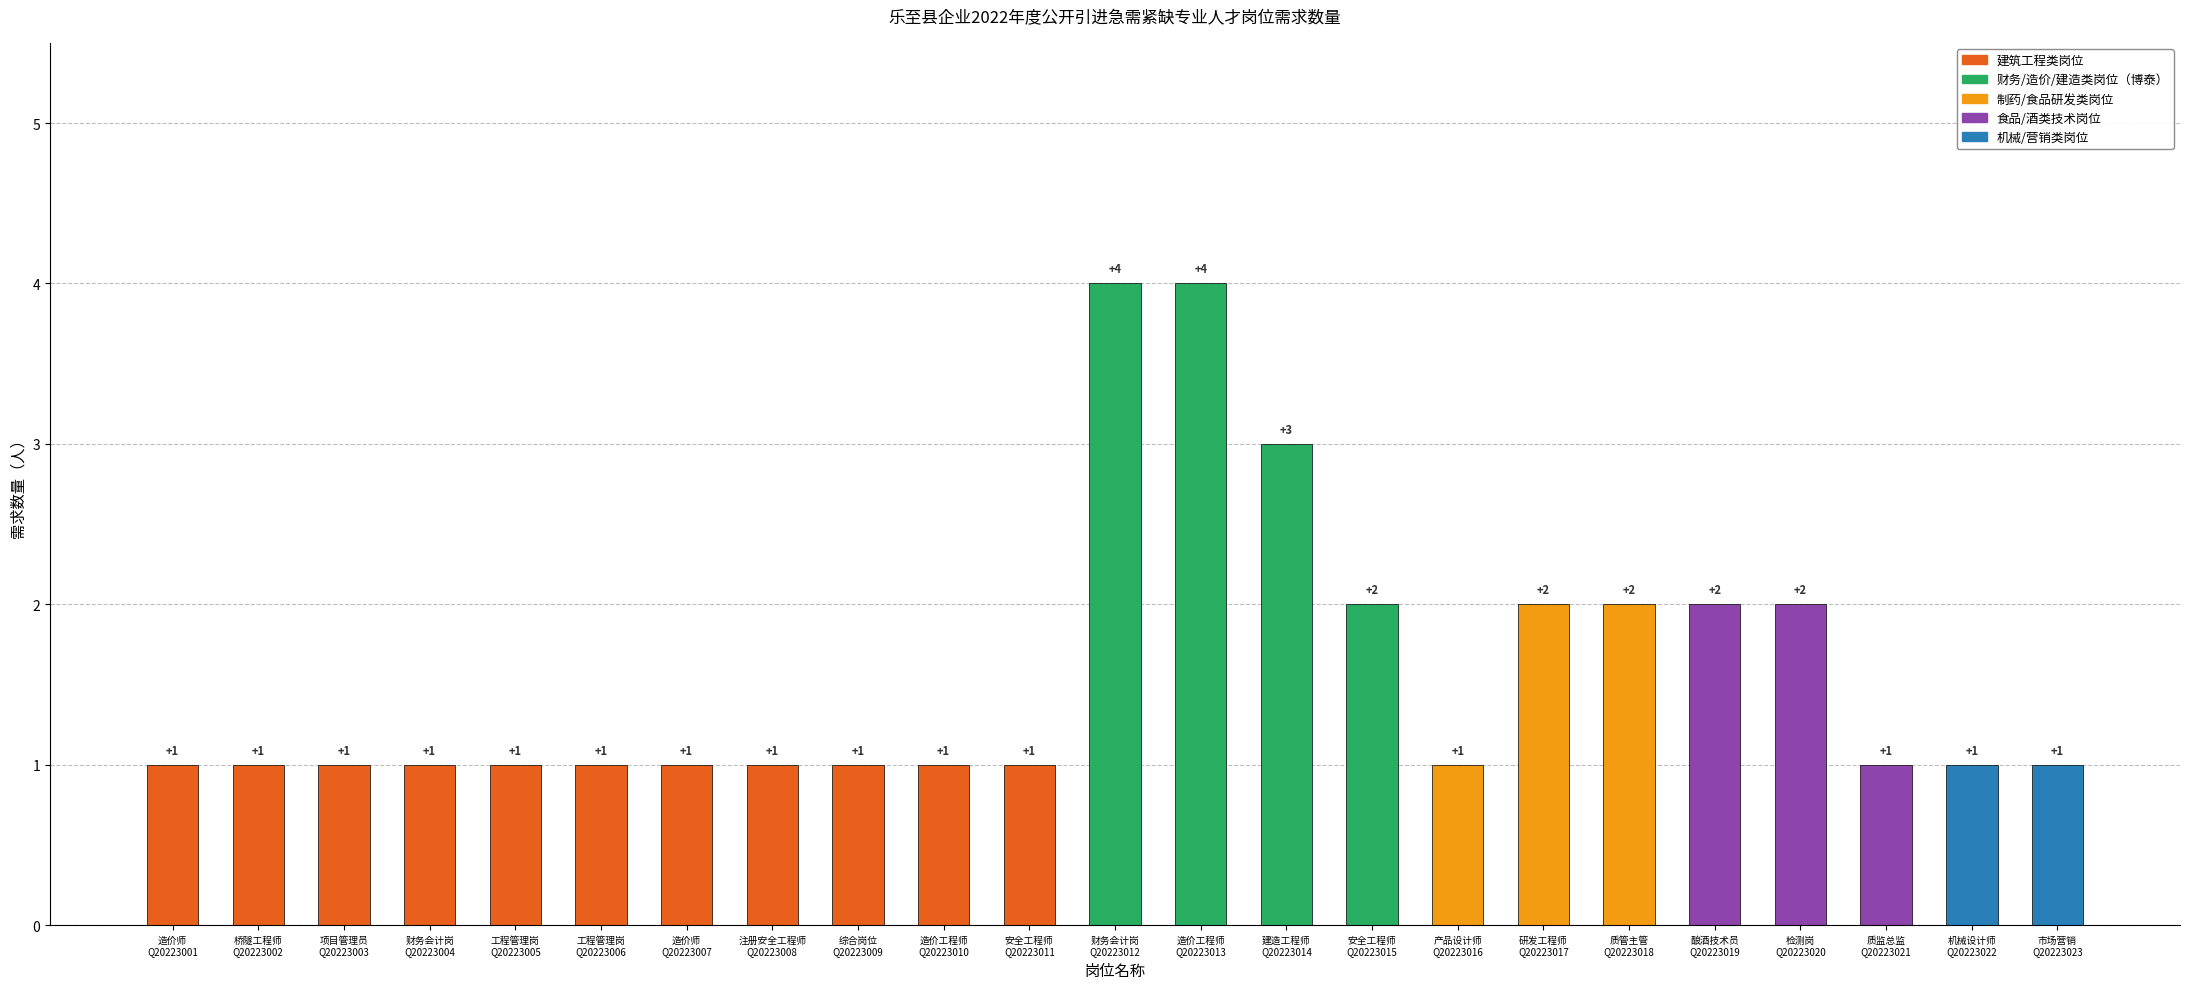

Count the values in the range 1 to 2.

20